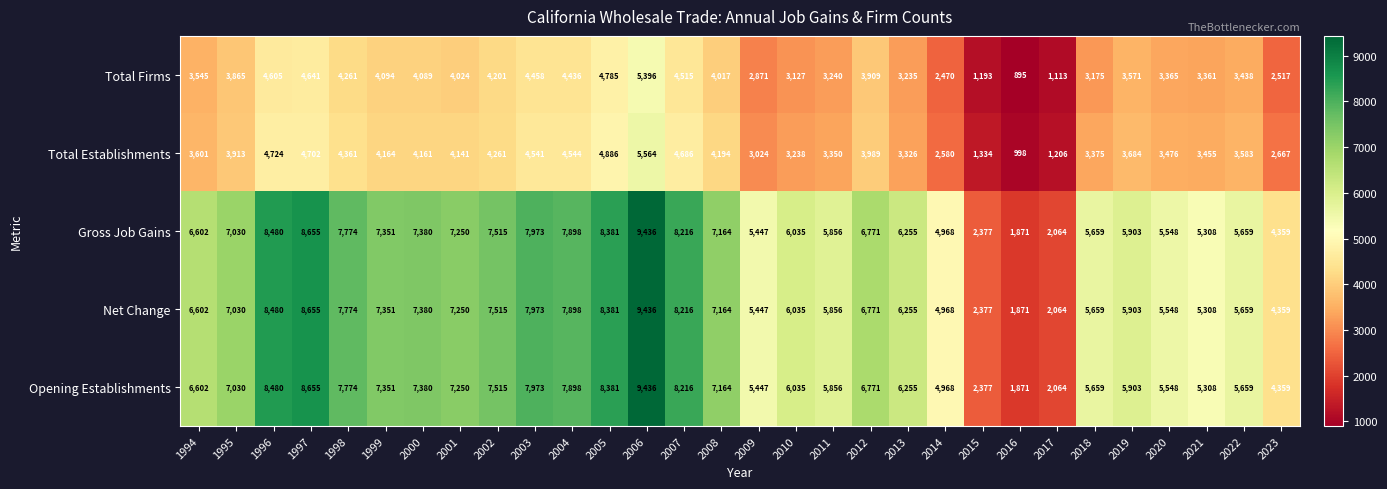

What value does the Opening Establishments series have at 2011?

5856